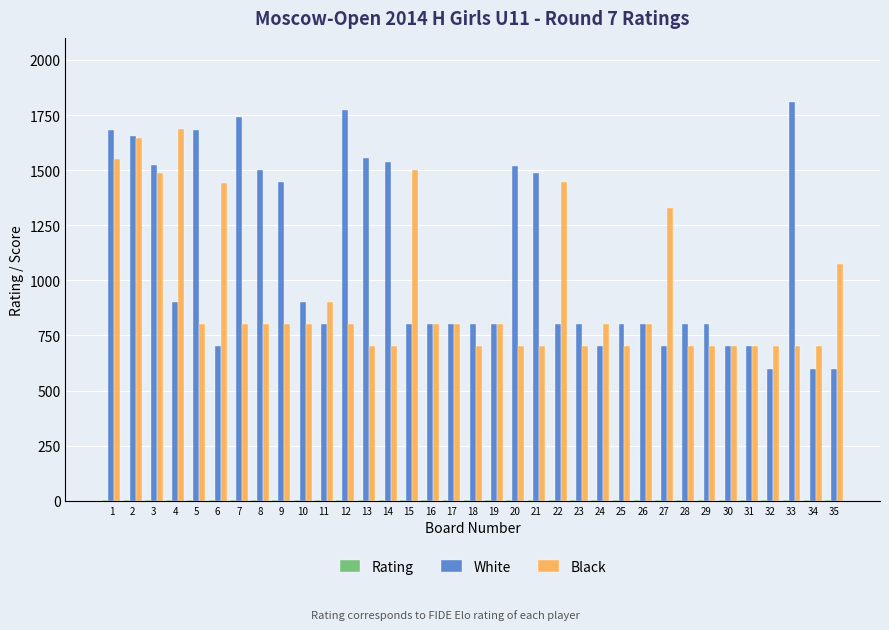

Which series changed the most between 2 and 32?

White